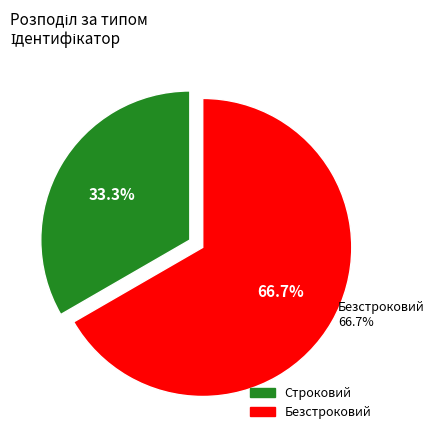

Which category has the smallest portion of the pie?

Строковий